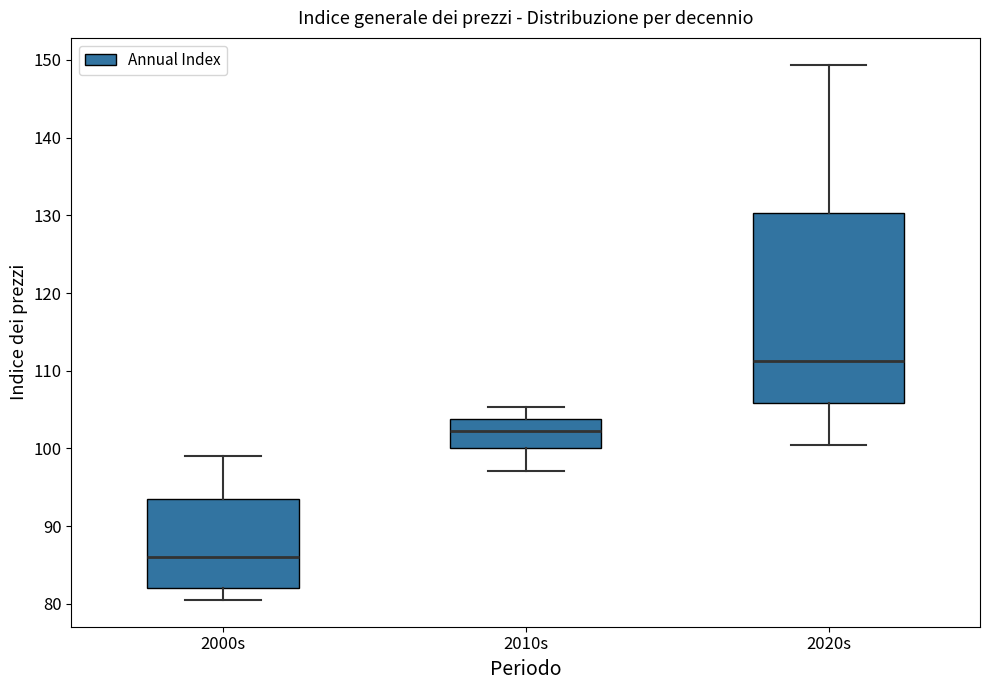

Reading left to right, transcribe this box plot: for each box, give where its median line is, the range the box spans, and where its two whiskers end, as read against the y-axis. The values are not printed on the chart, so give them approximately, as read against the axis.

2000s: median 86, box 82 to 94, whiskers 81 to 99
2010s: median 102, box 100 to 104, whiskers 97 to 105
2020s: median 111, box 106 to 130, whiskers 100 to 149